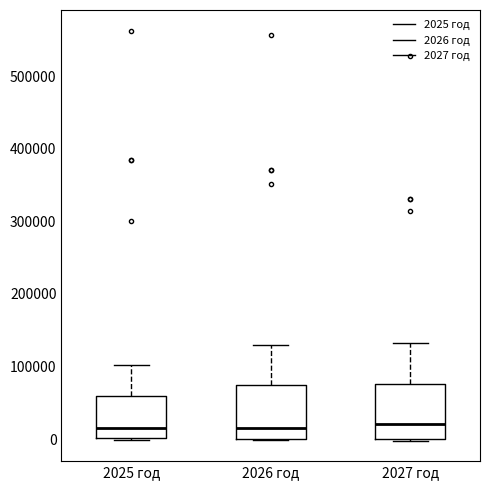

Where is the upper edge of the box for 2026 год on the y-axis? The values are not printed on the chart, so give them approximately, as read against the axis.

70000